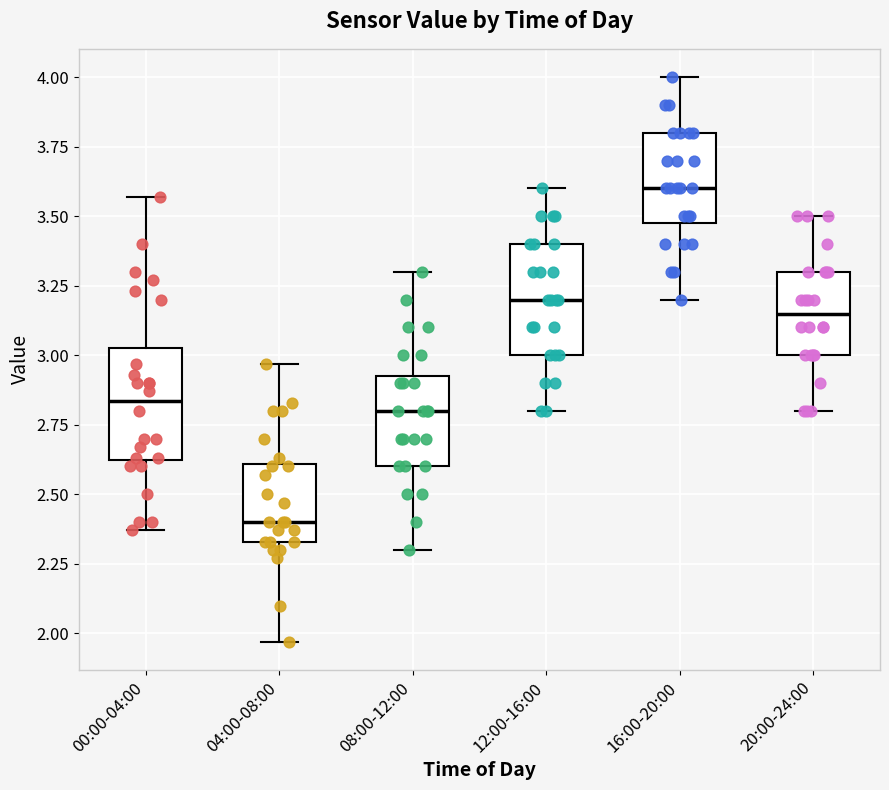

Where does the upper whisker of the box for 04:00-08:00 end on the y-axis? The values are not printed on the chart, so give them approximately, as read against the axis.

2.95